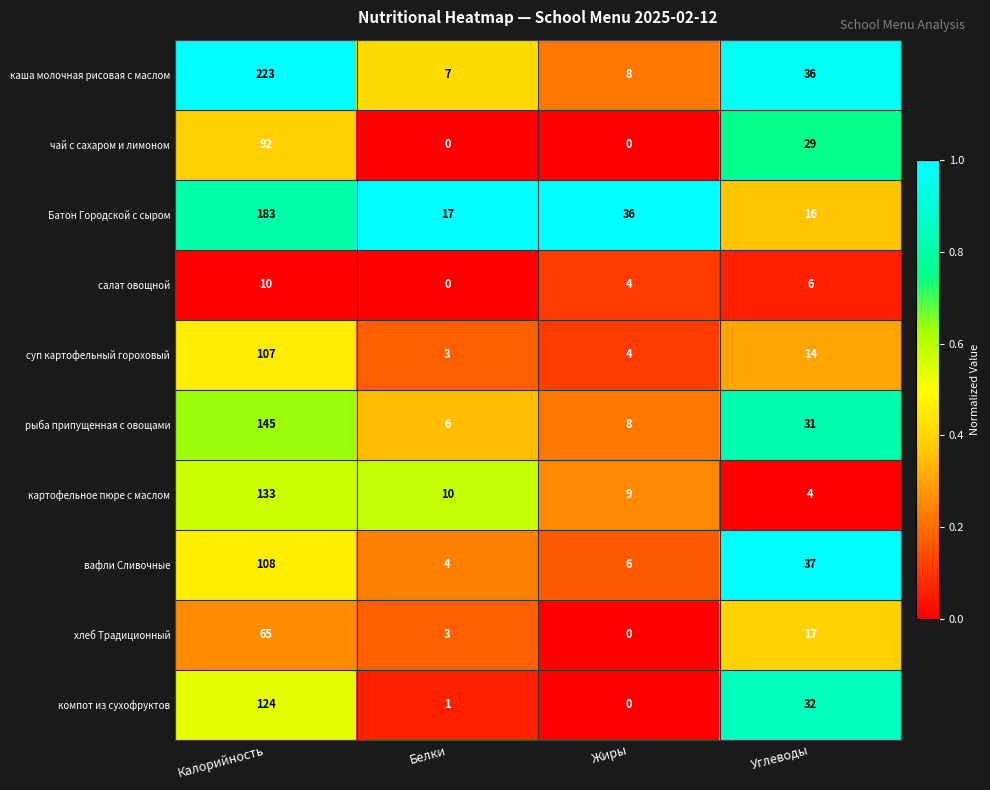

What is the greatest value displayed?

223